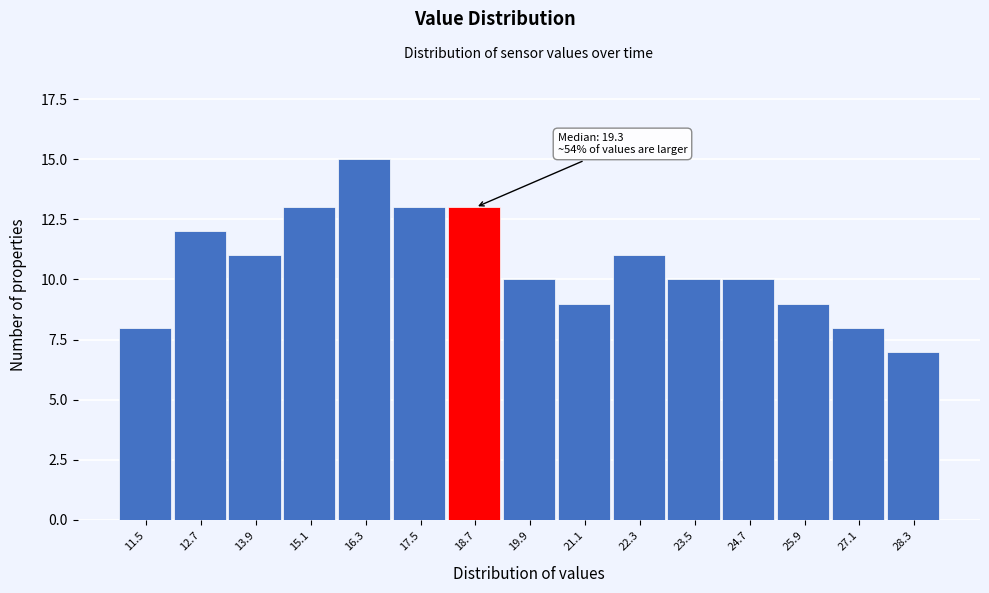

Reading left to right, list all the values displayed in this chart.

8	12	11	13	15	13	13	10	9	11	10	10	9	8	7